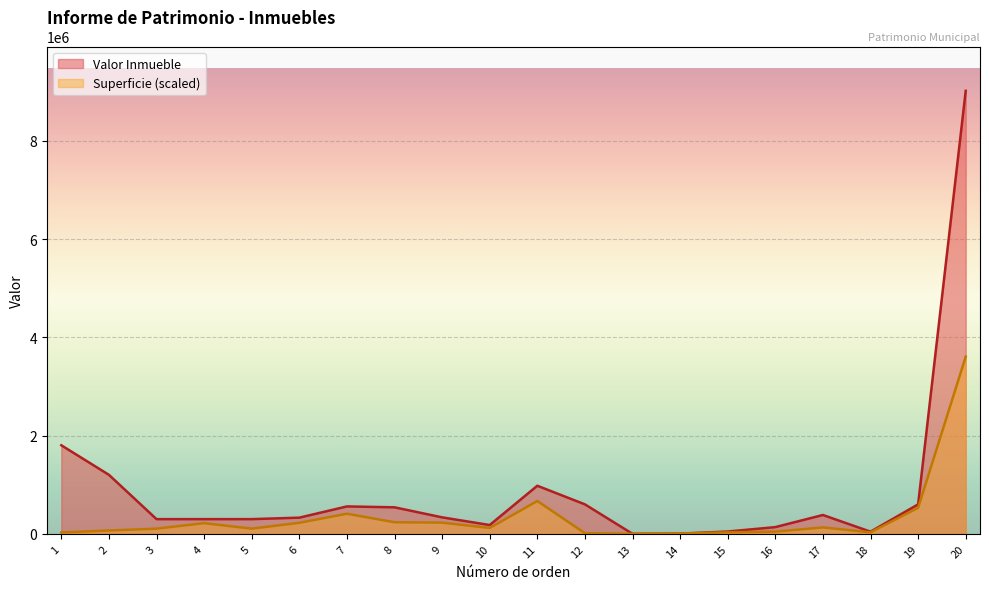

What is the total value across all series at 9?

565983.7